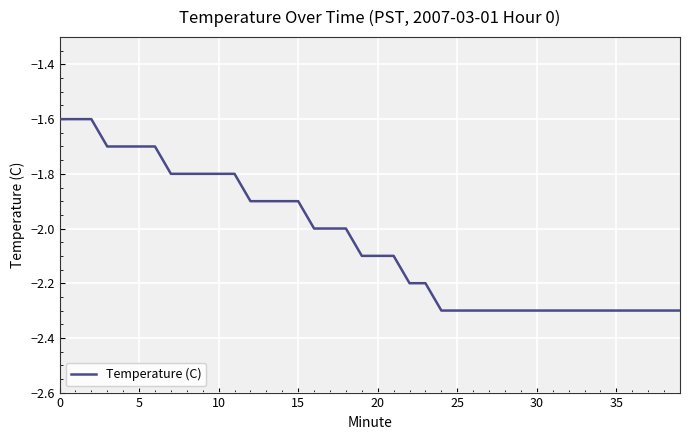

What is the minimum value shown in the chart?

-2.3